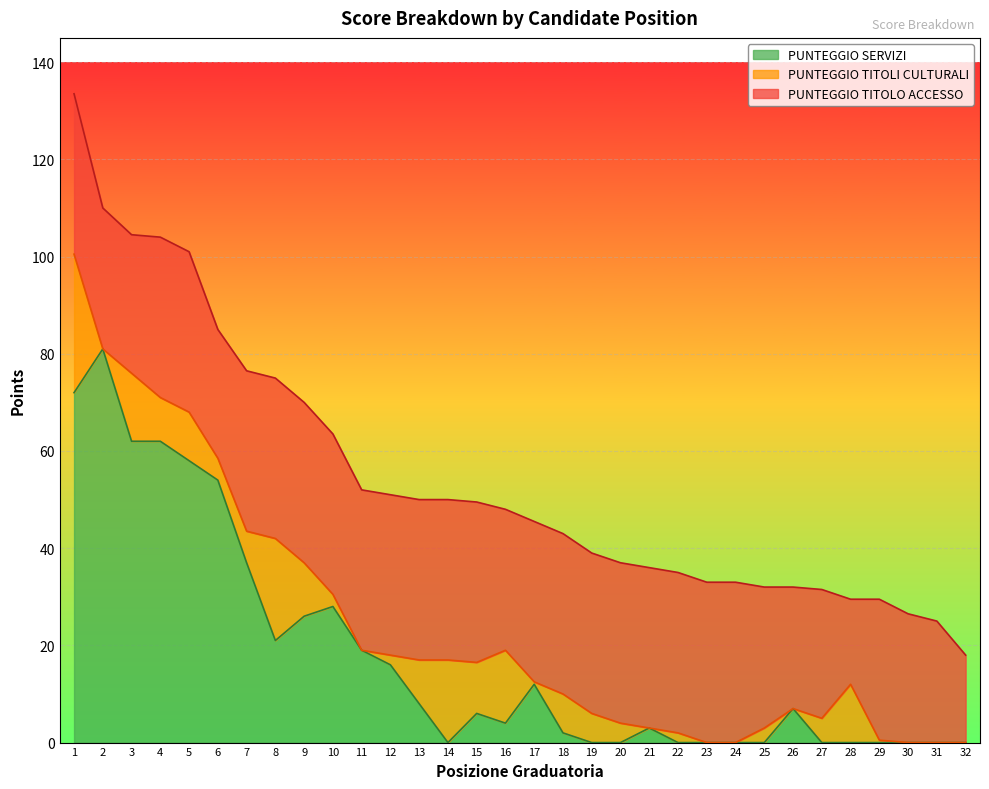

True or false: PUNTEGGIO TITOLI CULTURALI and PUNTEGGIO TITOLO ACCESSO intersect in this chart.

False